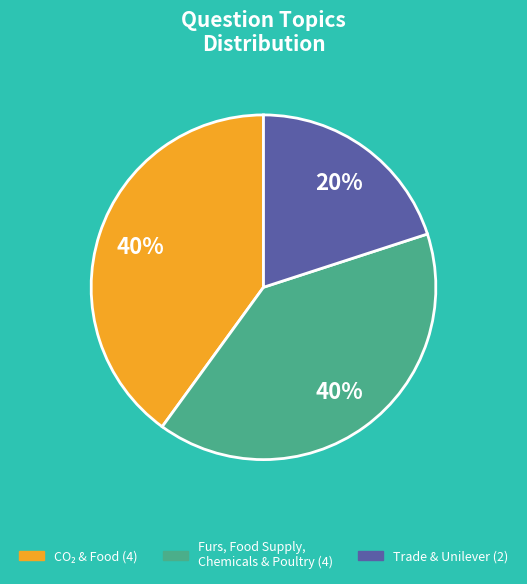

How many slices are in this pie chart?

3